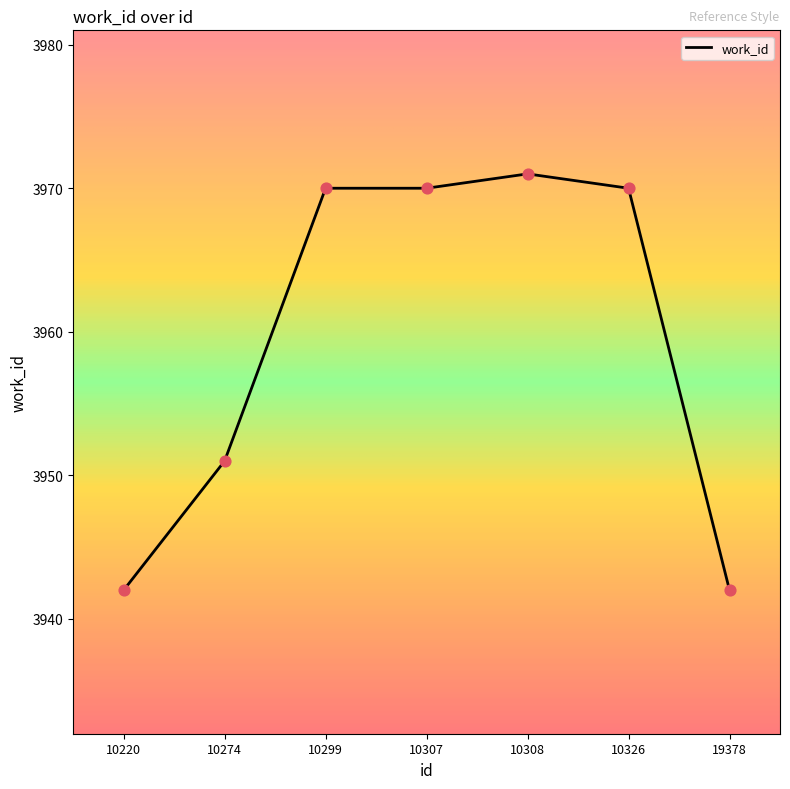

What is the change in value from 10274 to 10307?

+19